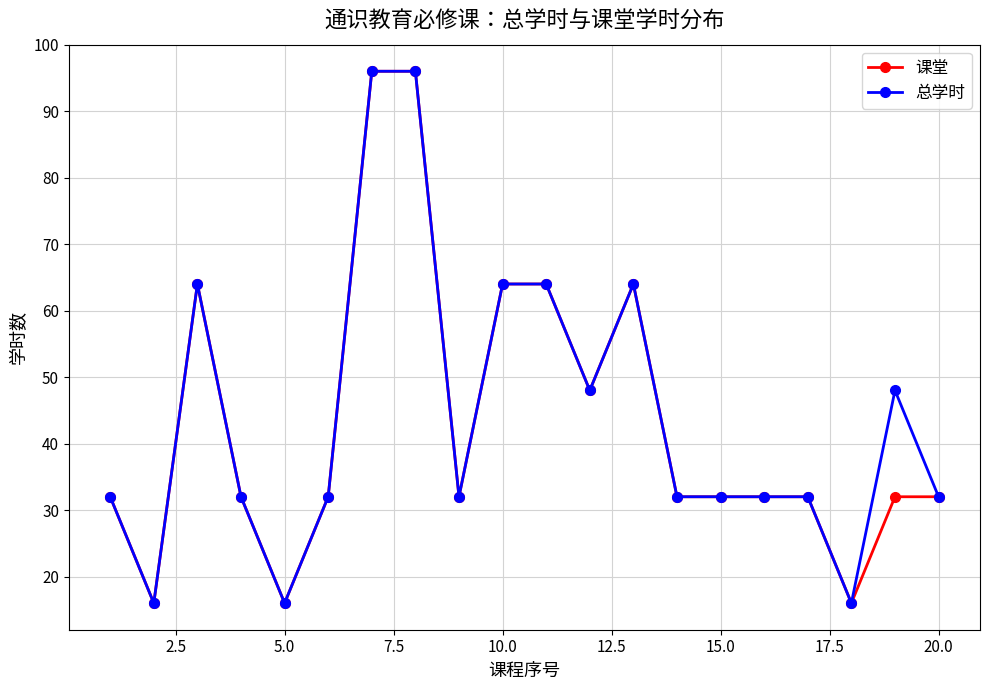

What is the maximum value for 课堂?

96